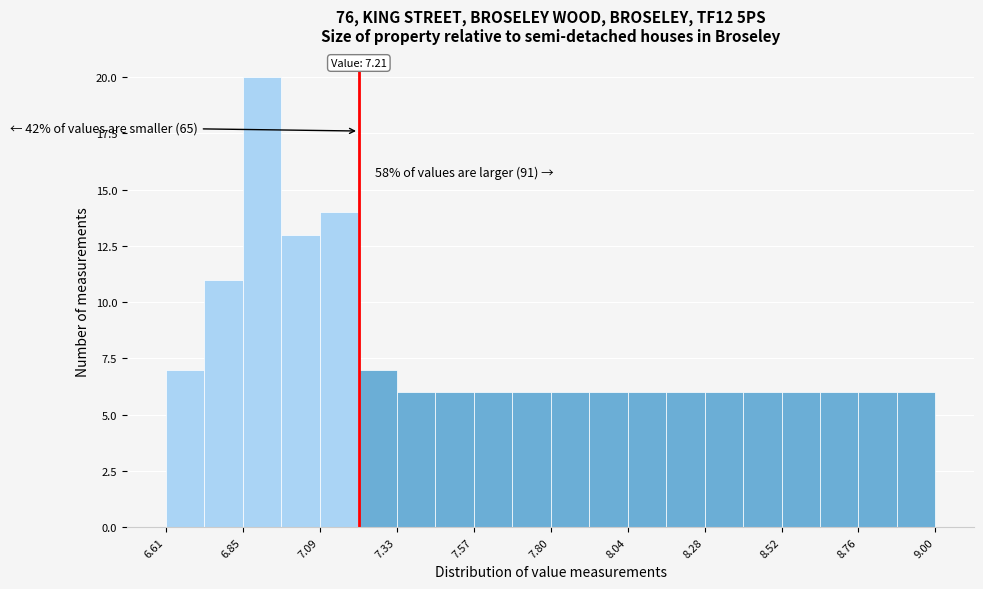

Read against the x-axis, roughly where is the centre of the tallest bar?

6.90